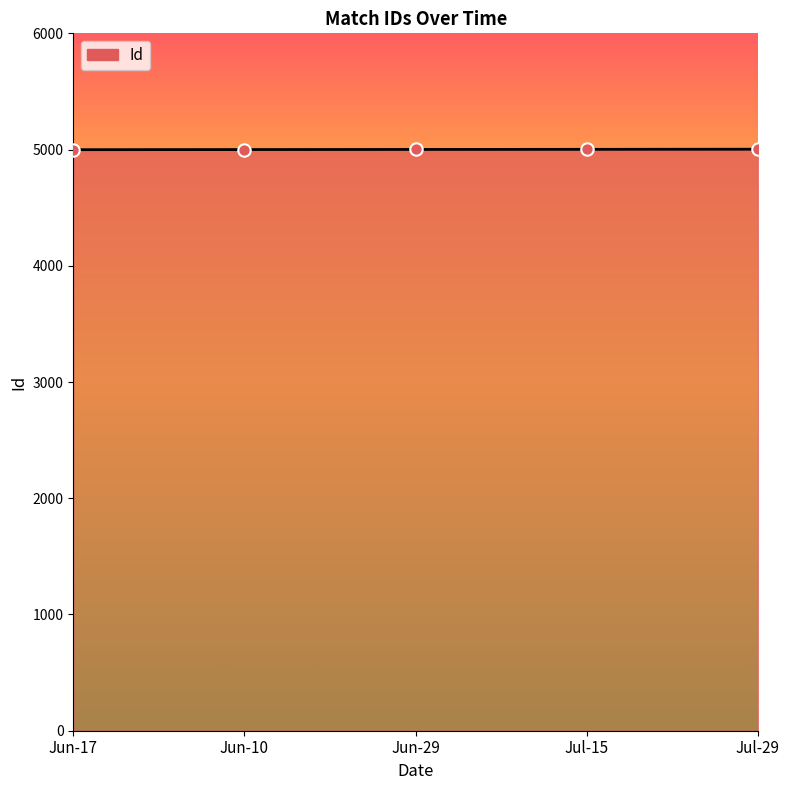

Approximately how many times larger is the value at Jun-29 compared to Jun-10?

1.0